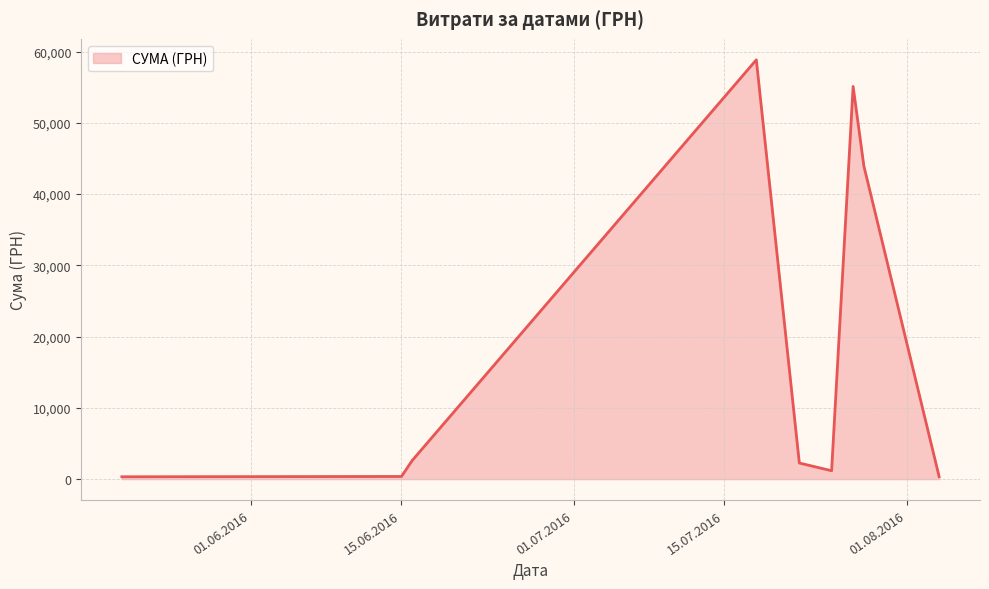

What is the greatest value displayed?

58840.0